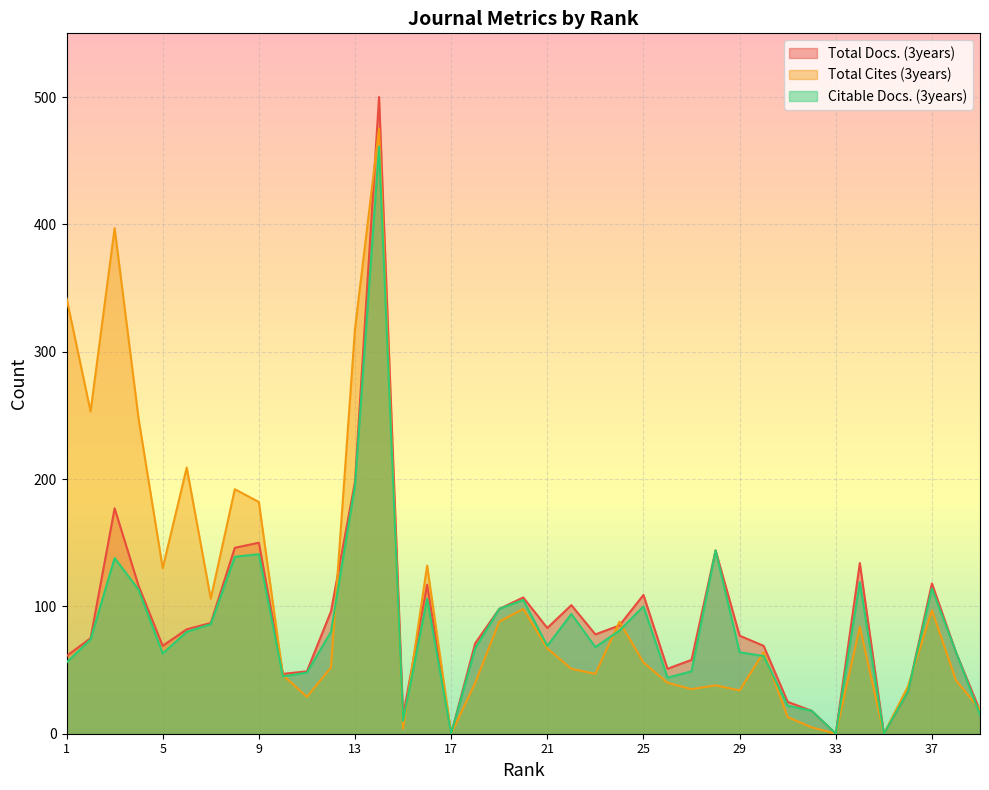

Which series changed the most between 17 and 34?

Citable Docs. (3years)